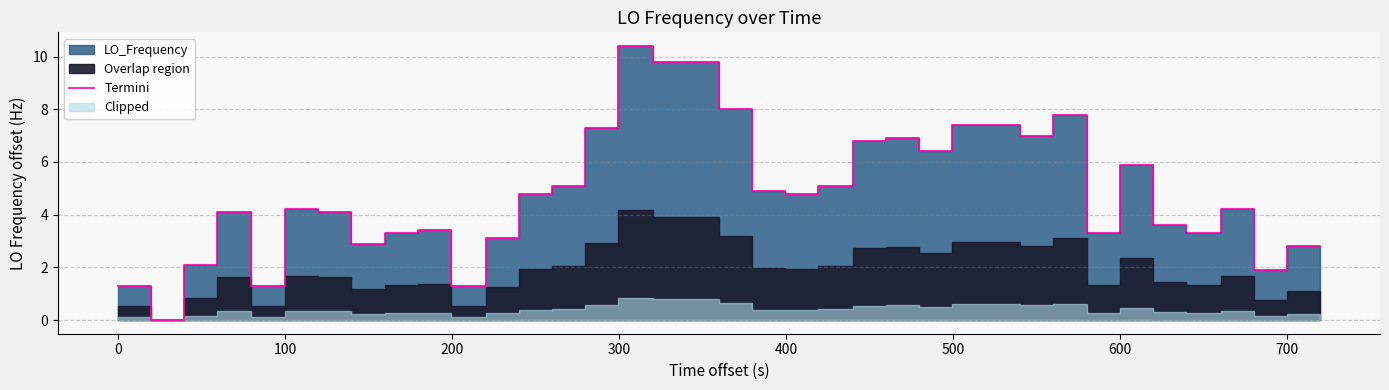

Does the chart display data point markers on the line(s)?

No